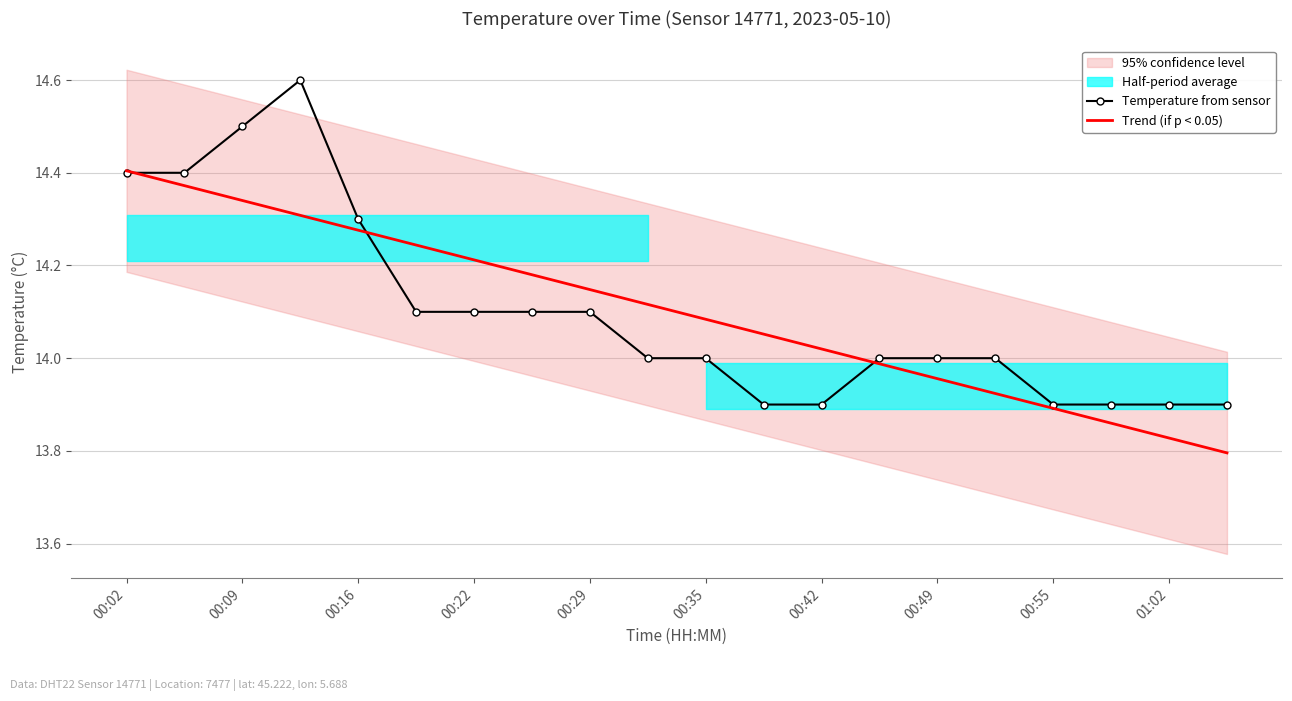

Is the value of Trend (if p < 0.05) at 00:35 greater than the value of Temperature from sensor at 00:42?

Yes